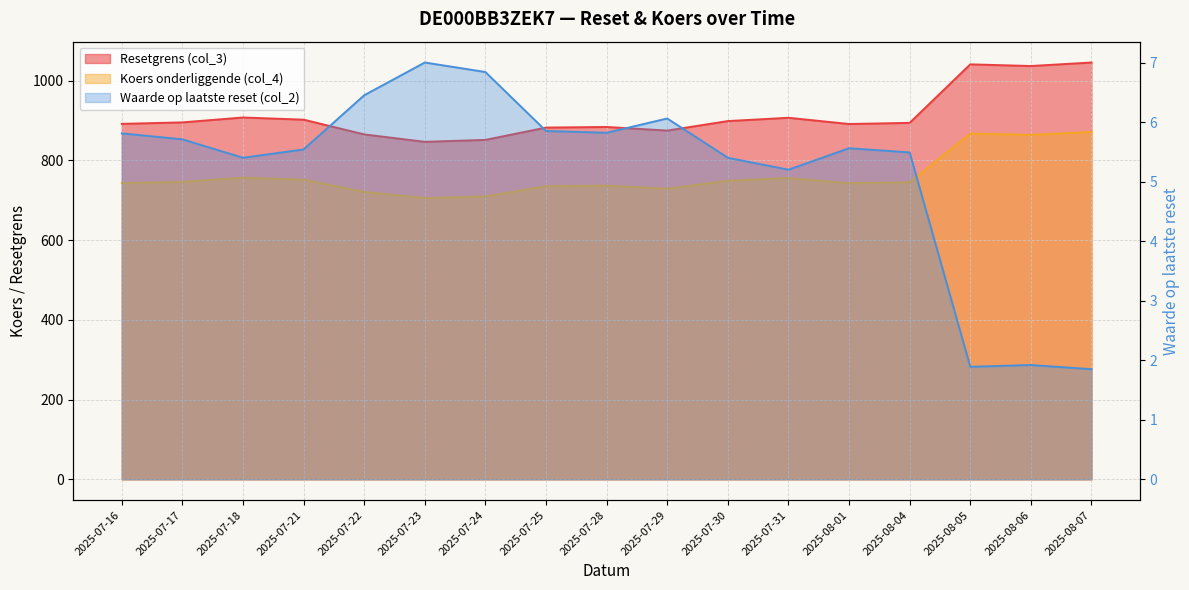

What is the difference between the maximum and minimum values in the Waarde op laatste reset (col_2) series?

5.2